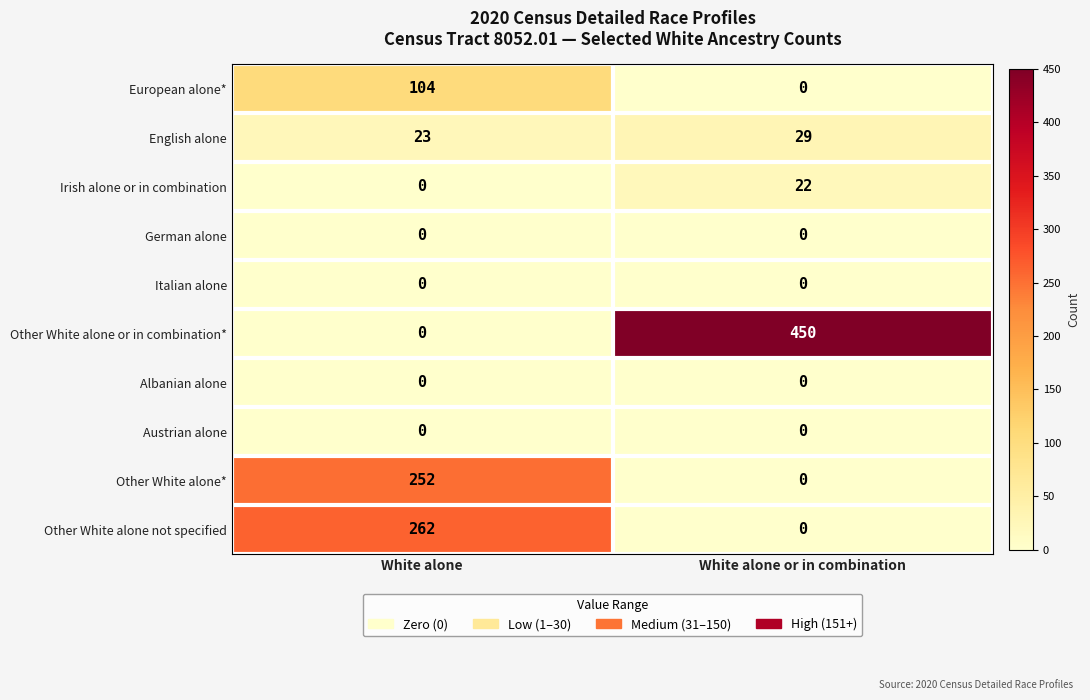

The Albanian alone series shows 0 at White alone. True or false?

True